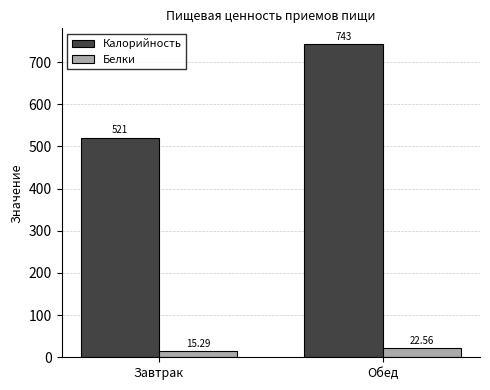

What is the value of the Белки bar at the 2nd from the left?

22.6